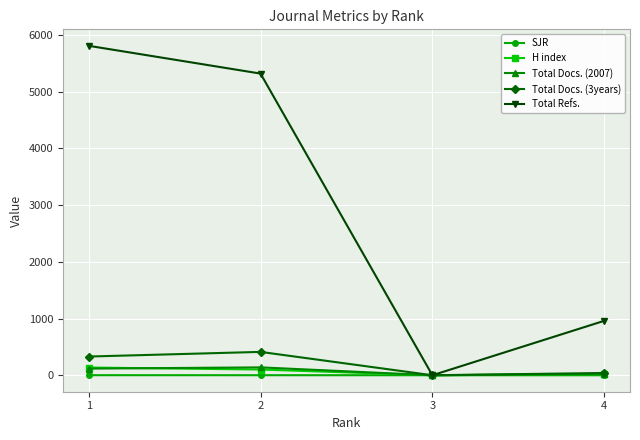

What is the difference between the highest and lowest values at 3?

0.2